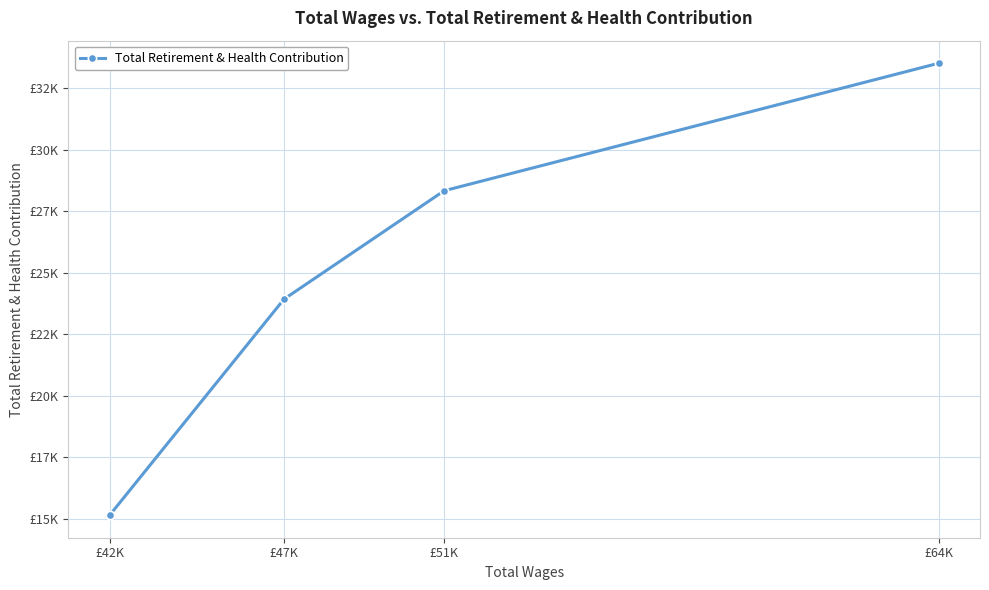

Where does the data first go above 28326?

£64K